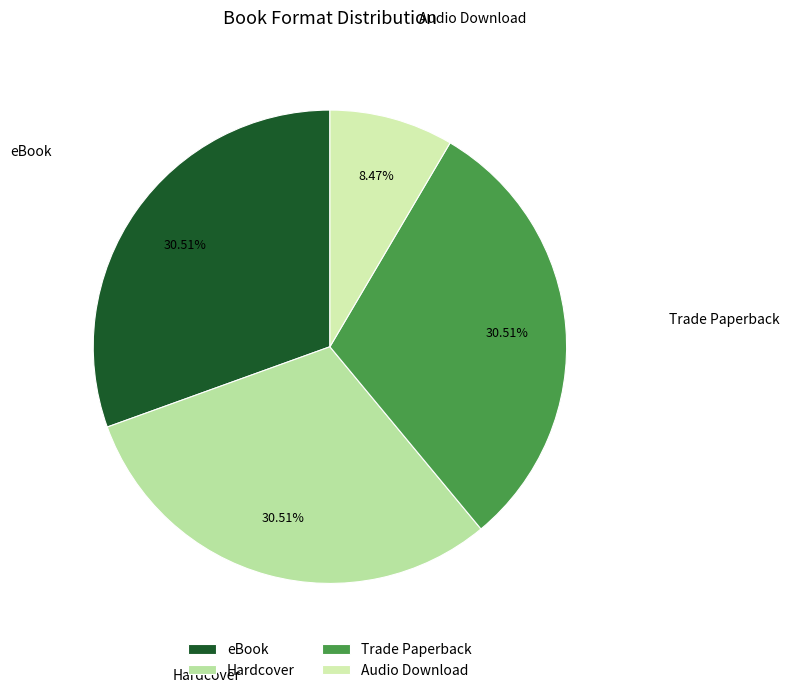

To the nearest percent, what is the difference between the Hardcover and Audio Download slice percentages?

22%